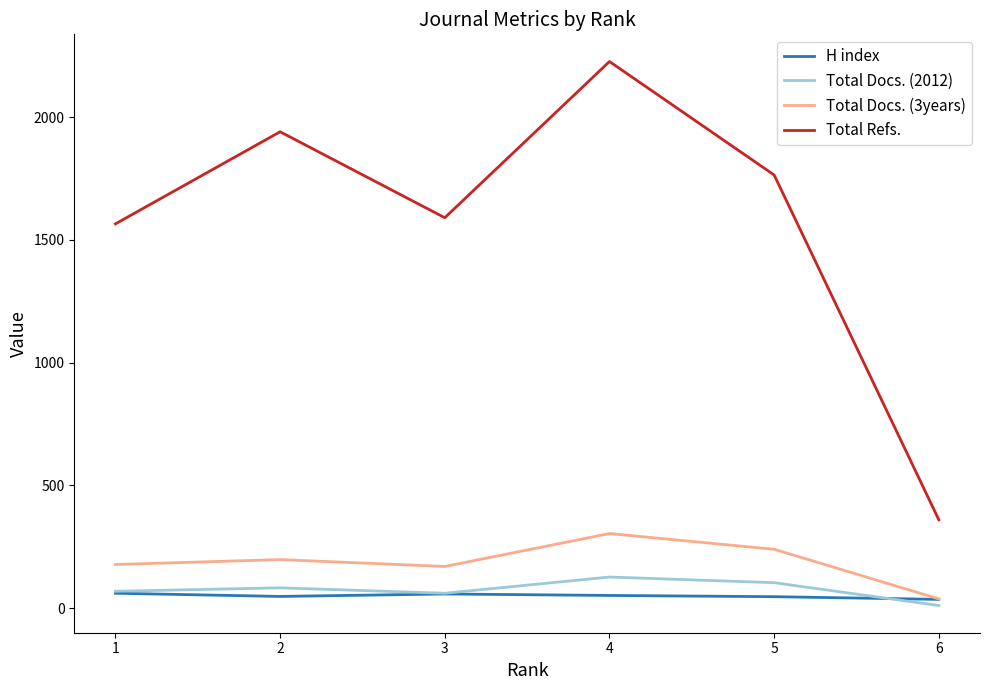

Between 1 and 6, which series saw the biggest shift?

Total Refs.